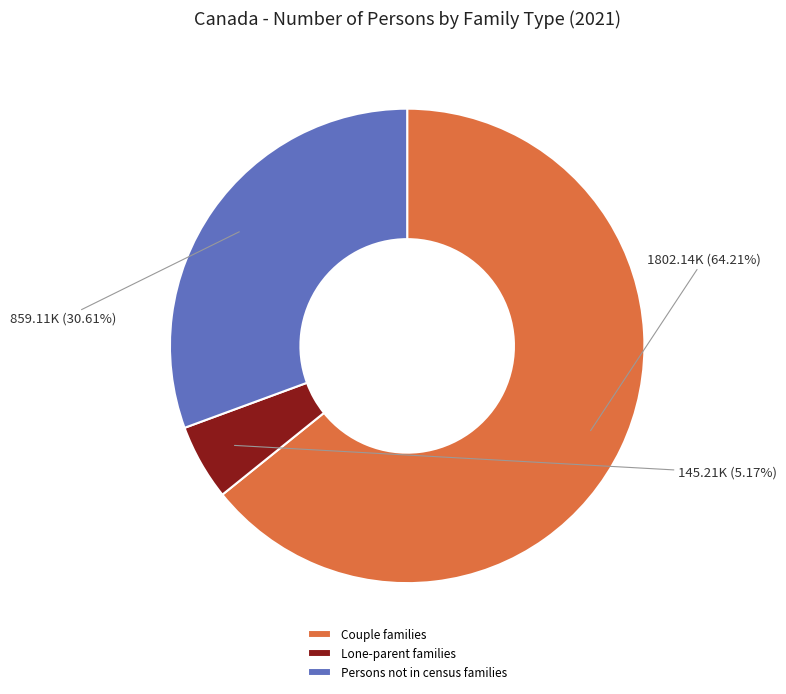

Which slice is the smallest?

Lone-parent families